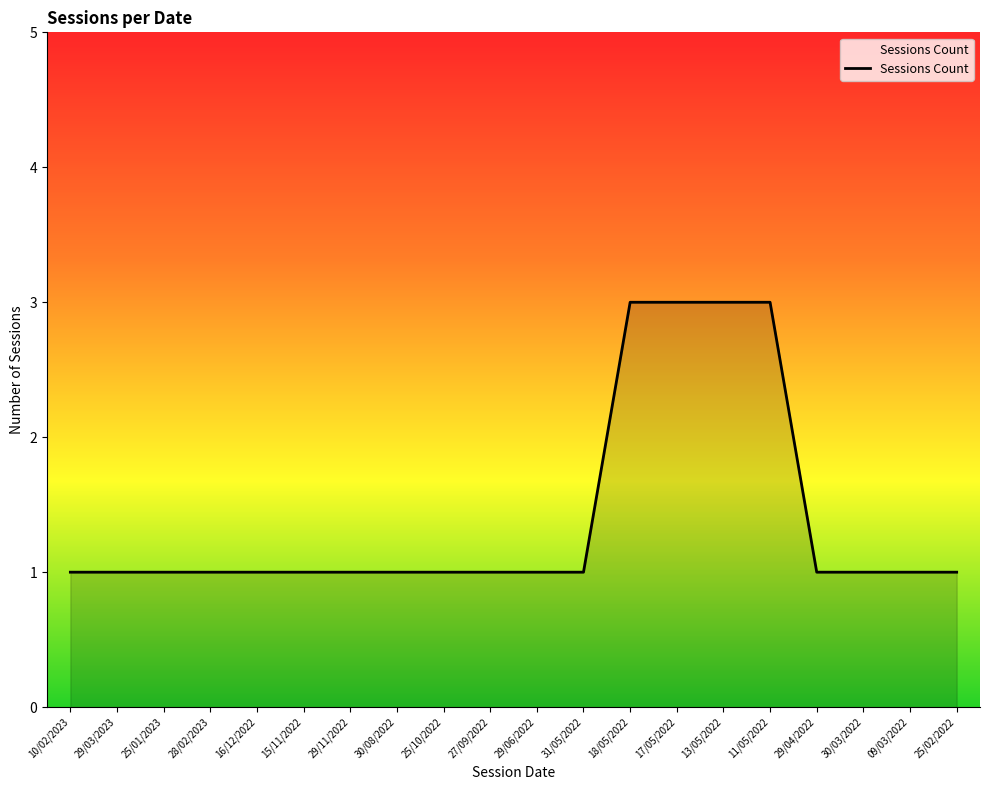

What position from the left is 10/02/2023?

1